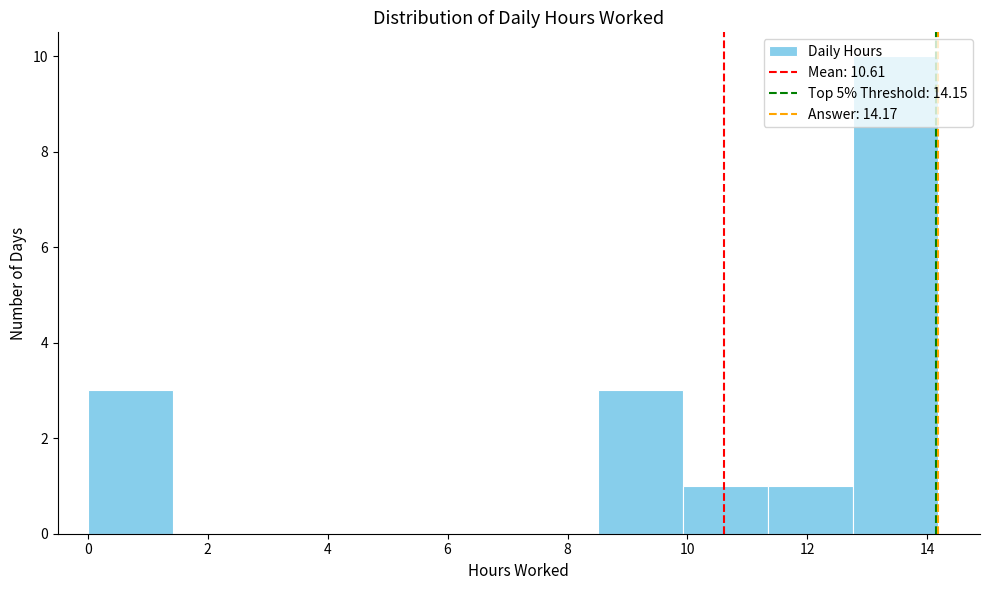

Reading left to right, list every bar in this chart as the range it spans on the x-axis followed by its height. Neither the bar edges nor the heights are printed on the chart, so give them approximately, as read against the axes.

0.0 to 1.4: 3
1.4 to 2.8: 0
2.8 to 4.2: 0
4.2 to 5.6: 0
5.6 to 7.0: 0
7.0 to 8.6: 0
8.6 to 10.0: 3
10.0 to 11.4: 1
11.4 to 12.8: 1
12.8 to 14.2: 10